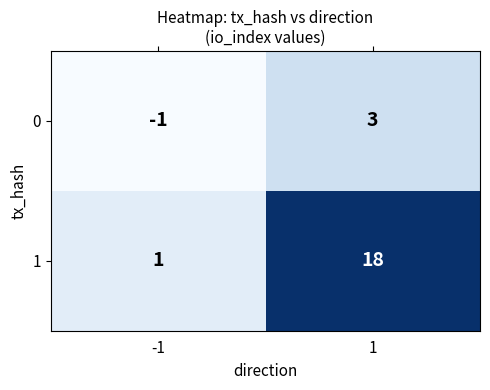

Reading right to left, what are all the values shown in this chart?

0: 3	-1
1: 18	1